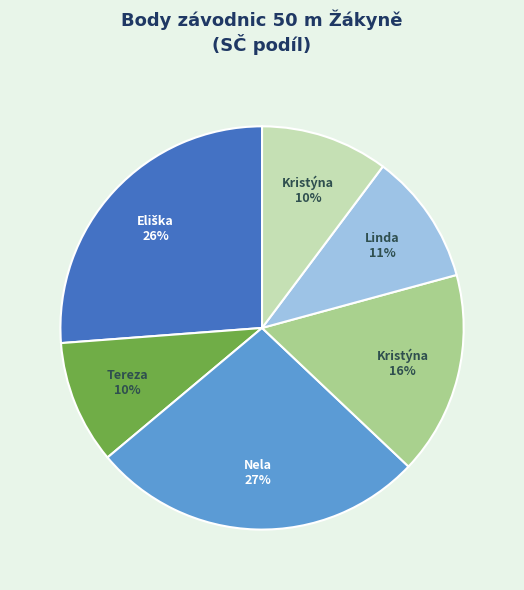

To the nearest percent, what is the difference between the largest and smallest slice percentages?

17%